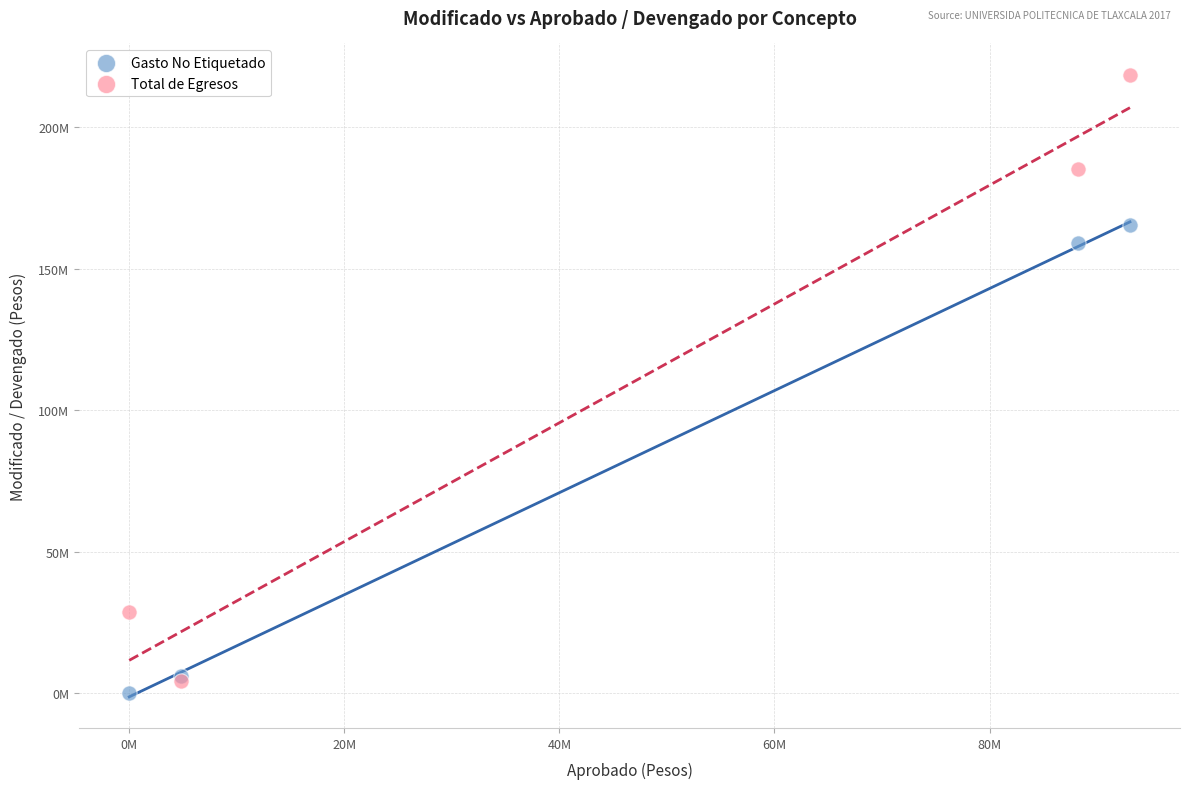

Which series contains the highest Y value?

Total de Egresos